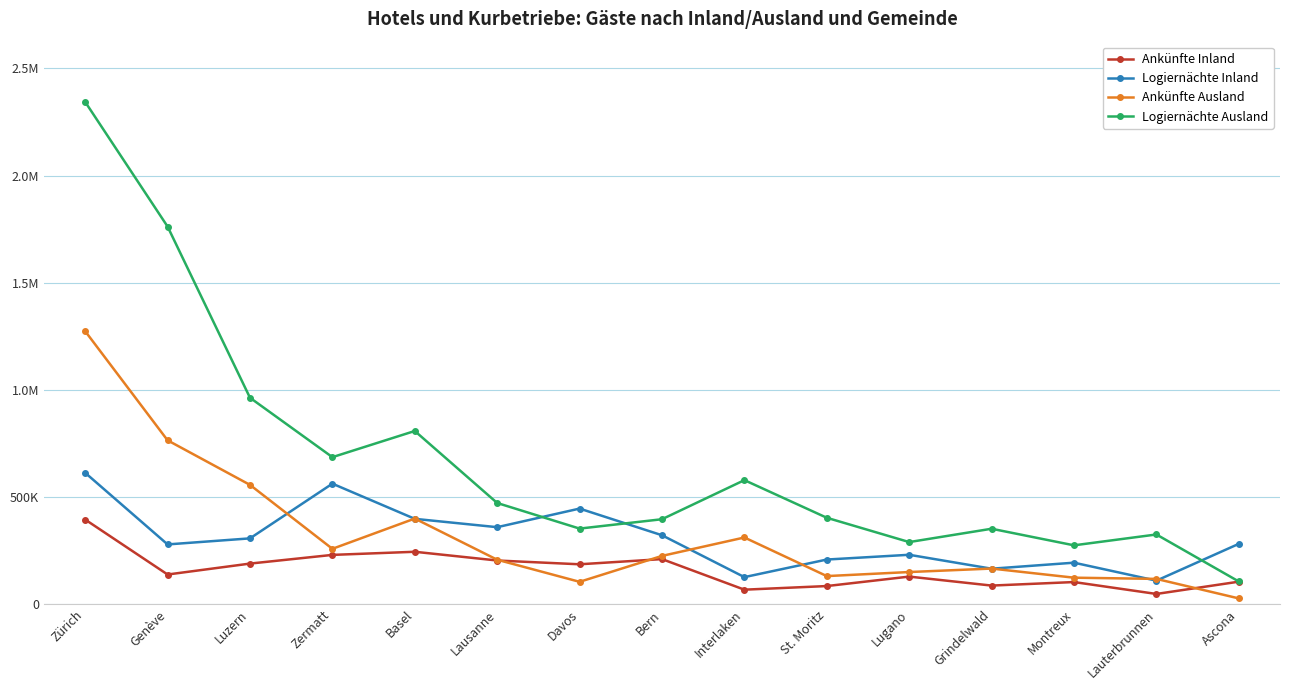

What are all the series names shown in the legend?

Ankünfte Inland, Logiernächte Inland, Ankünfte Ausland, Logiernächte Ausland